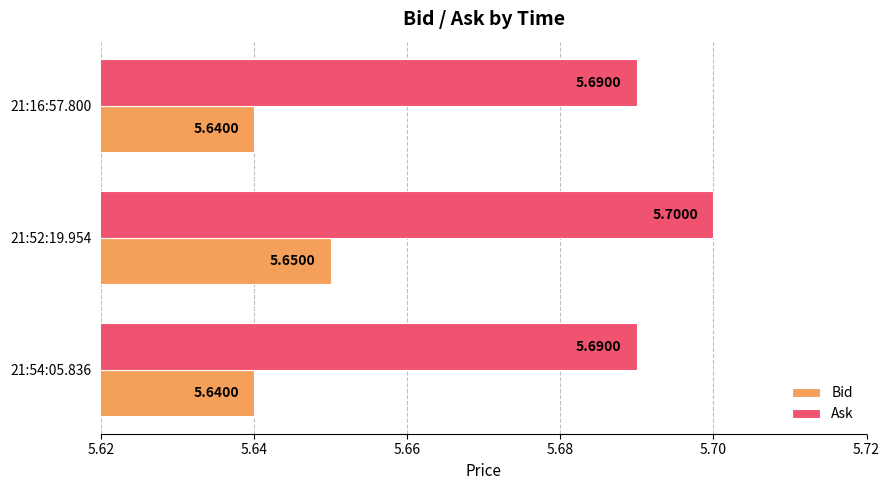

Is the value of Bid at 21:16:57.800 greater than the value of Ask at 21:54:05.836?

No